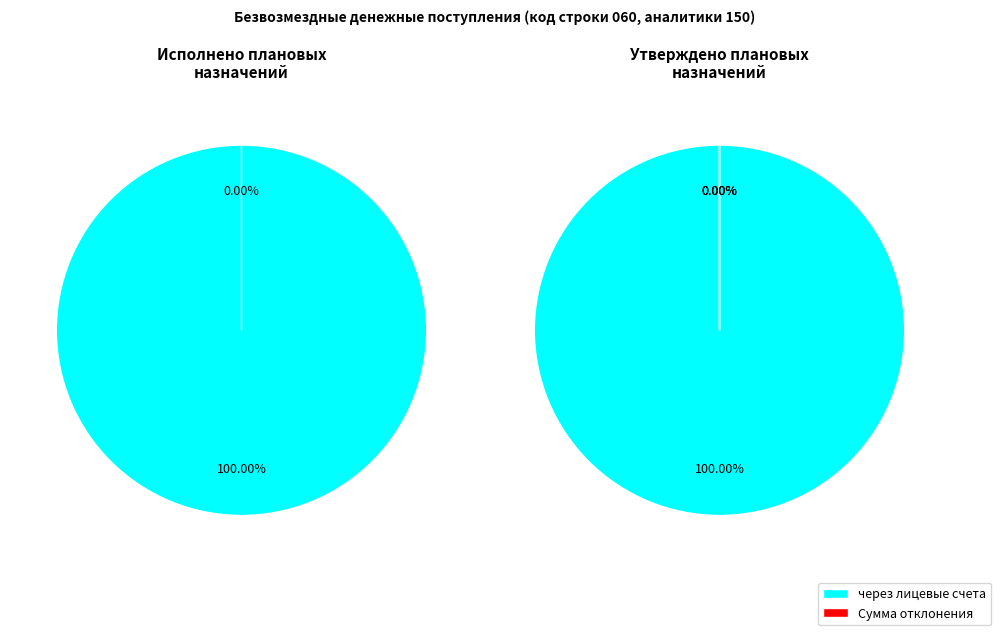

Count the number of slices in the pie.

4